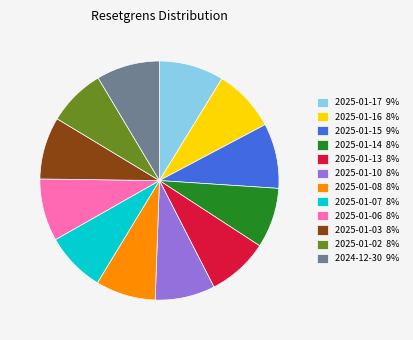

Does 2025-01-10 8% represent more than half of the total?

No